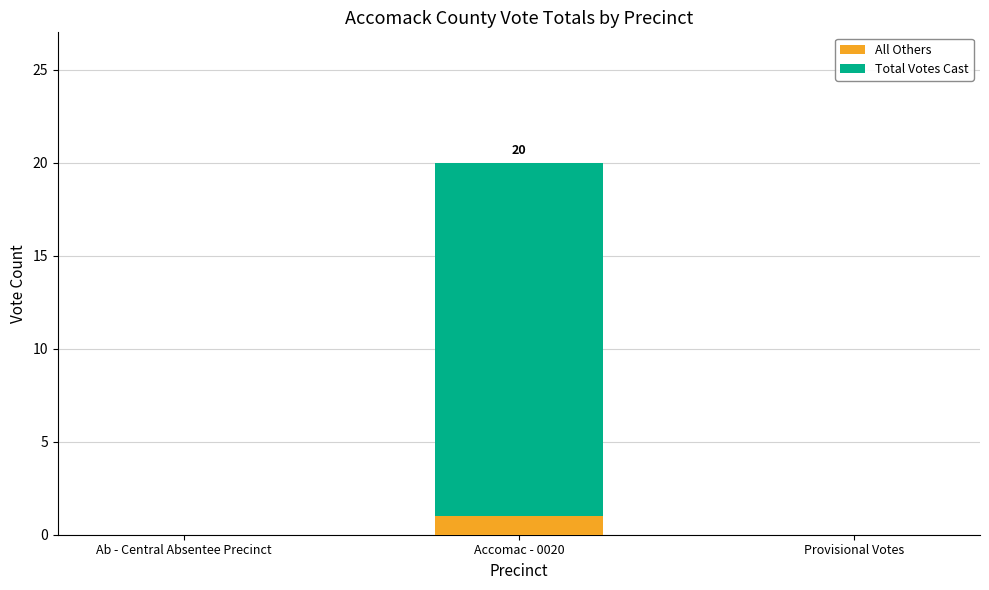

True or false: All Others has a value of 1 at Provisional Votes.

False